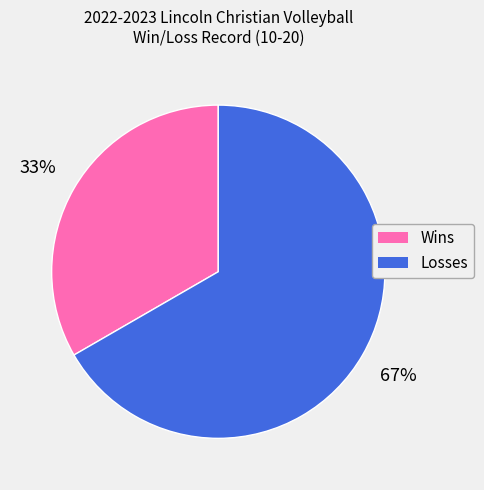

Is there a majority slice in this chart?

Yes